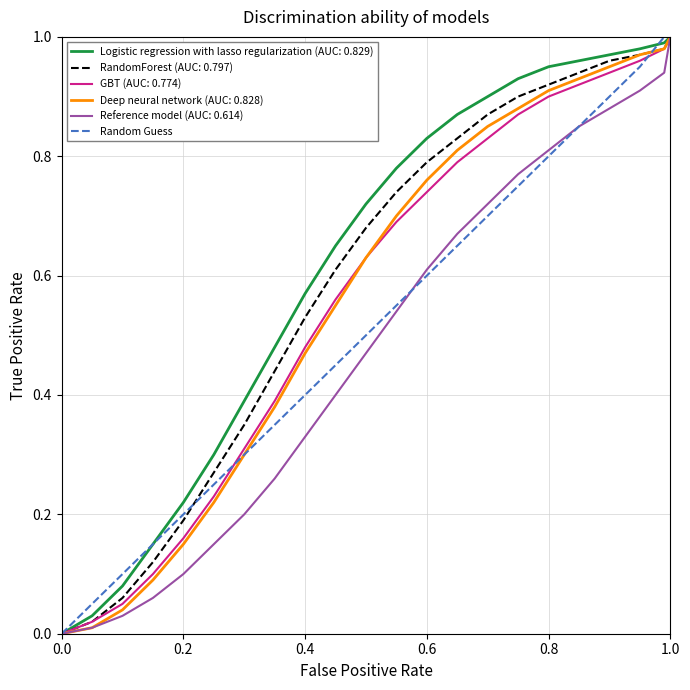

Is it true that Deep neural network (AUC: 0.828) equals 0.0 at 0.0?

True